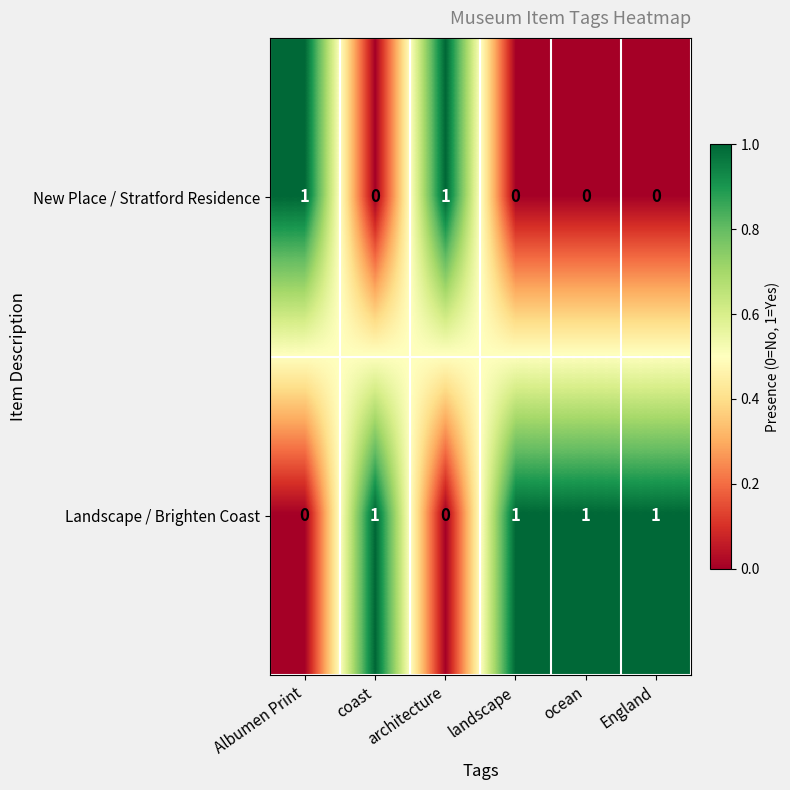

Is it true that New Place / Stratford Residence equals 1 at architecture?

True